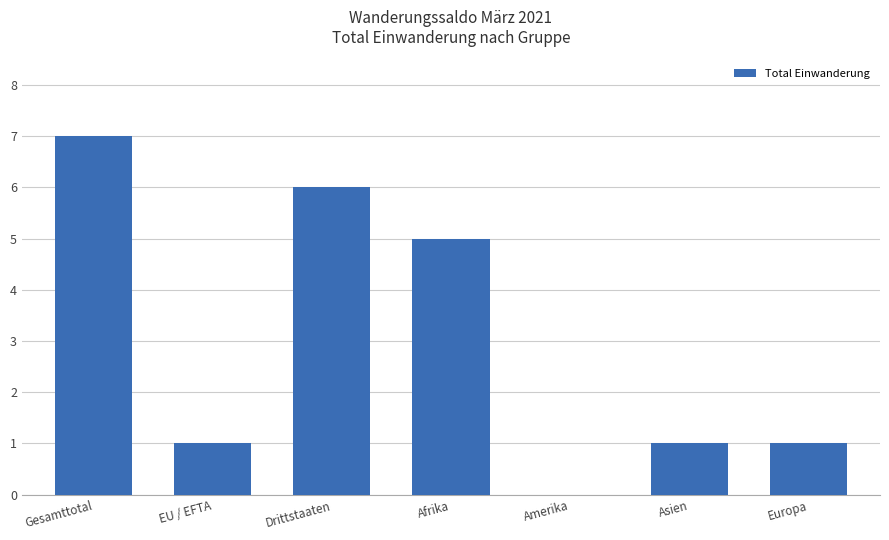

Reading left to right, extract all data points from this chart.

Gesamttotal=7	EU / EFTA=1	Drittstaaten=6	Afrika=5	Amerika=0	Asien=1	Europa=1